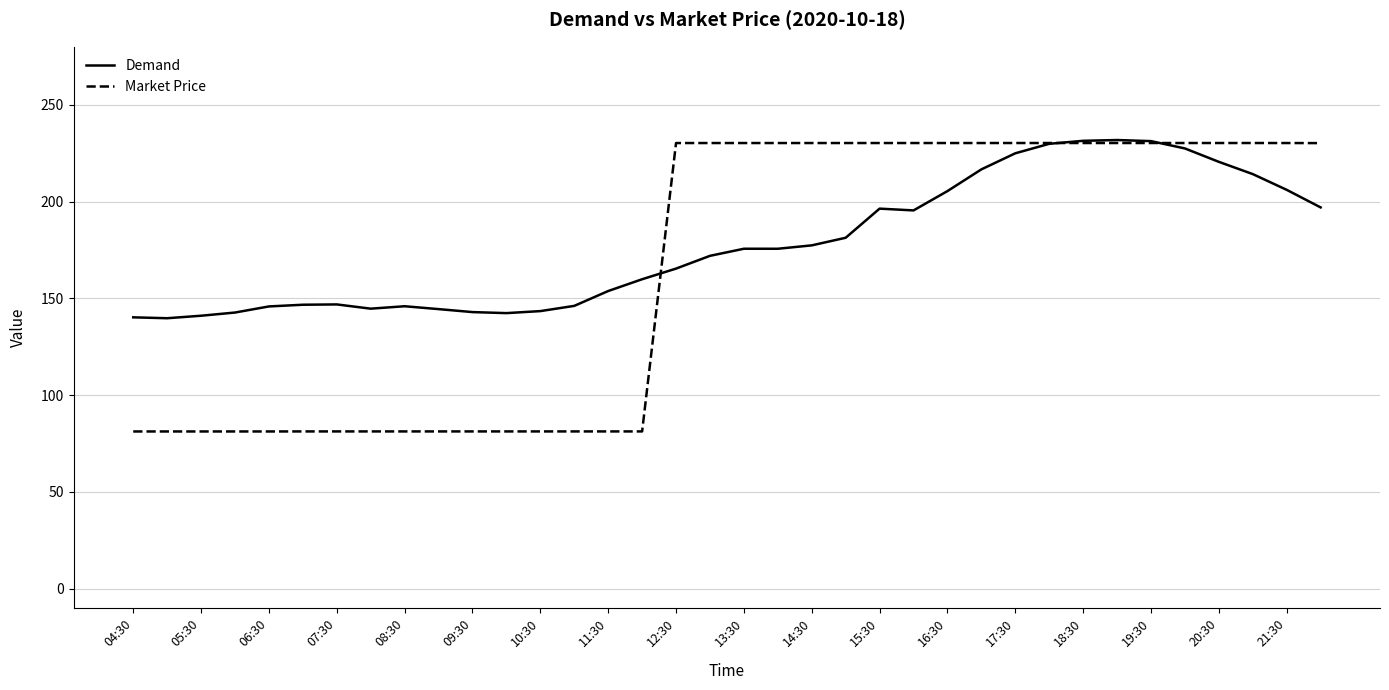

Which series has the largest range (max minus min)?

Market Price